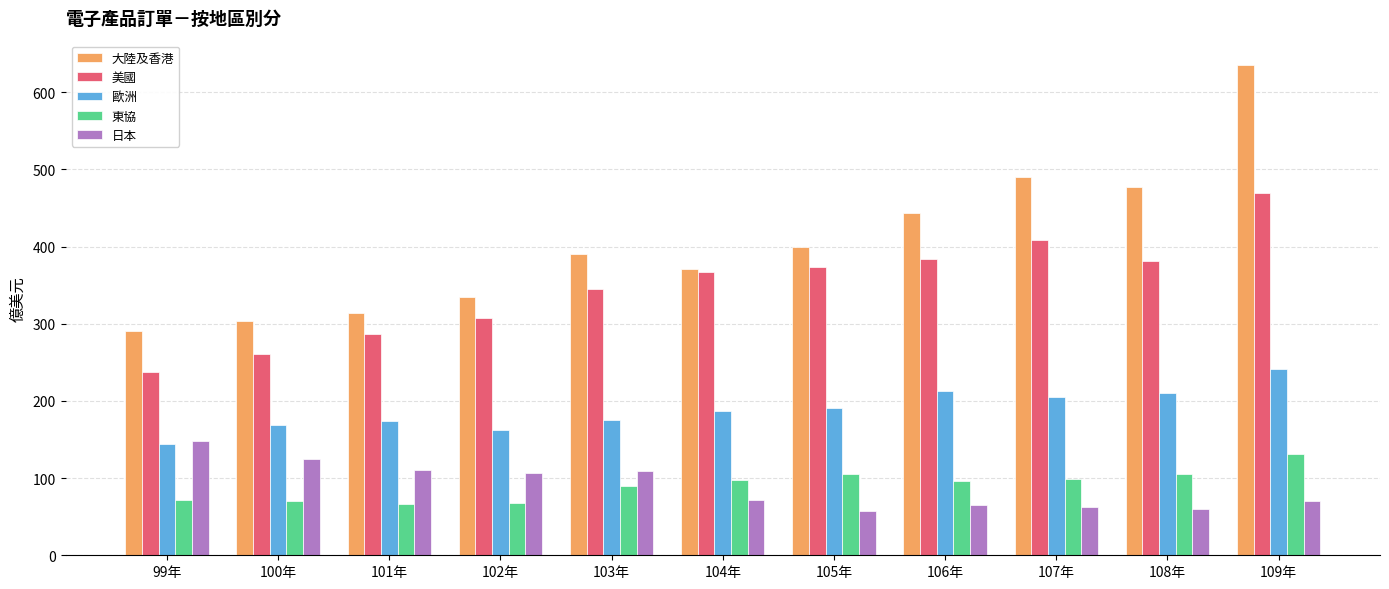

What is the value of the 大陸及香港 bar at the 3rd from the left?

313.9